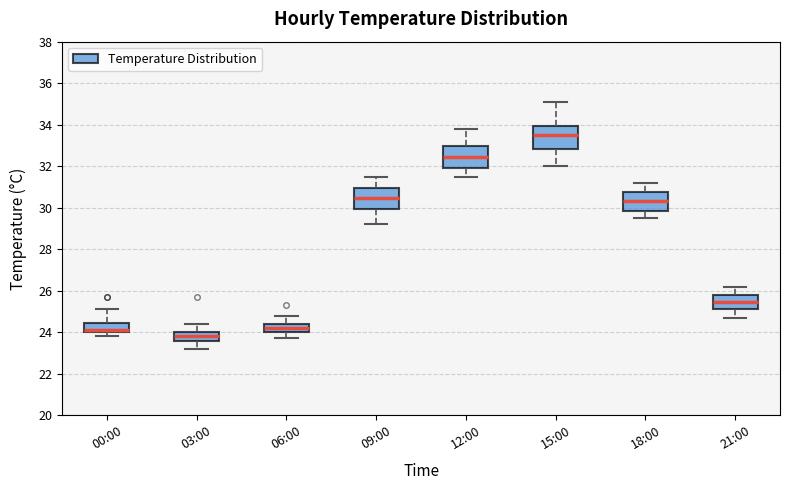

Where does the median line of the box for 21:00 sit on the y-axis? The values are not printed on the chart, so give them approximately, as read against the axis.

25.4